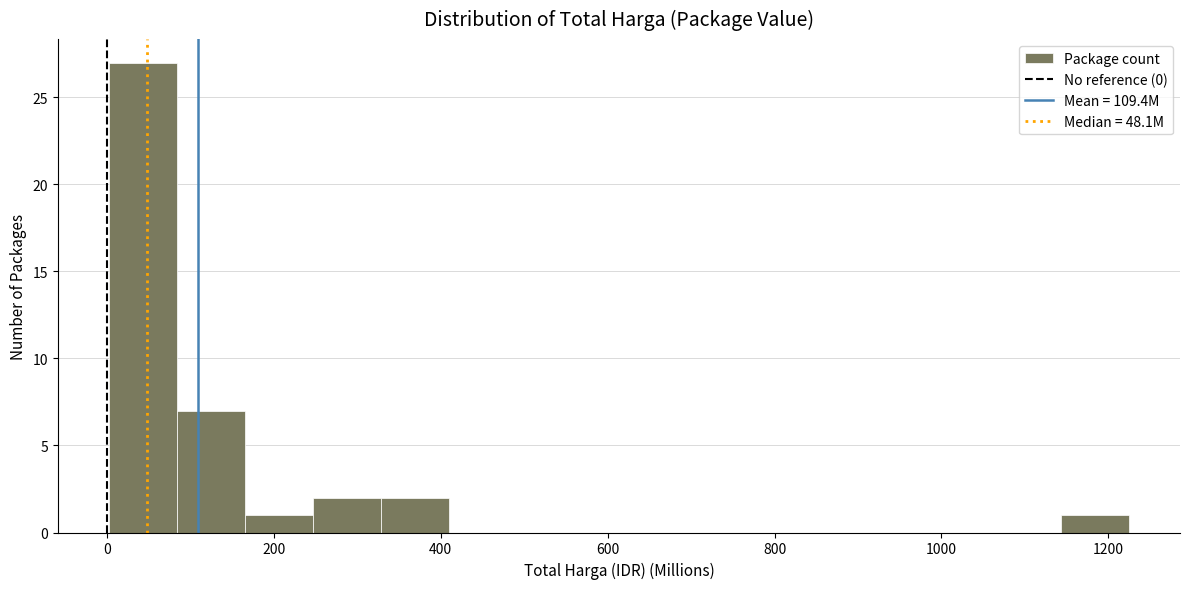

Reading left to right, list every bar in this chart as the range it spans on the x-axis followed by its height. Neither the bar edges nor the heights are printed on the chart, so give them approximately, as read against the axes.

0 to 80: 27
80 to 160: 7
160 to 240: 1
240 to 320: 2
320 to 400: 2
400 to 500: 0
500 to 580: 0
580 to 660: 0
660 to 740: 0
740 to 820: 0
820 to 900: 0
900 to 980: 0
980 to 1060: 0
1060 to 1140: 0
1140 to 1220: 1